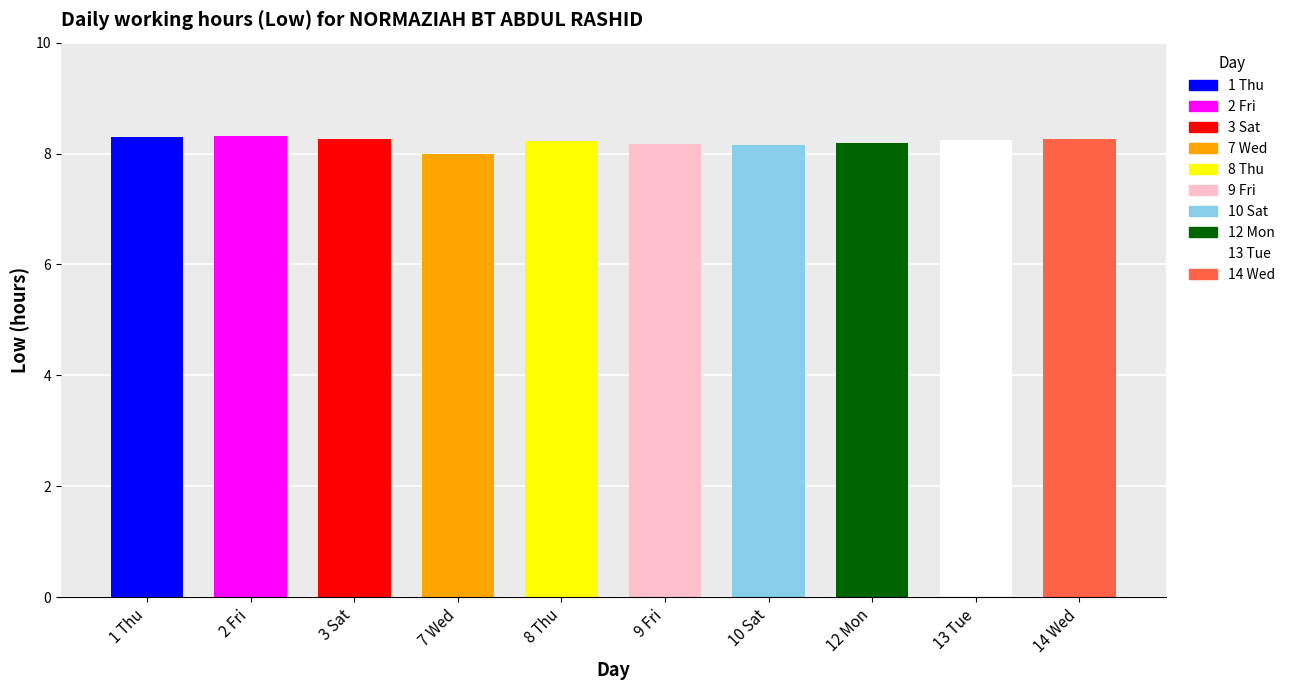

Rank the categories by value from lowest to highest.

7 Wed, 10 Sat, 9 Fri, 12 Mon, 8 Thu, 13 Tue, 3 Sat, 14 Wed, 1 Thu, 2 Fri